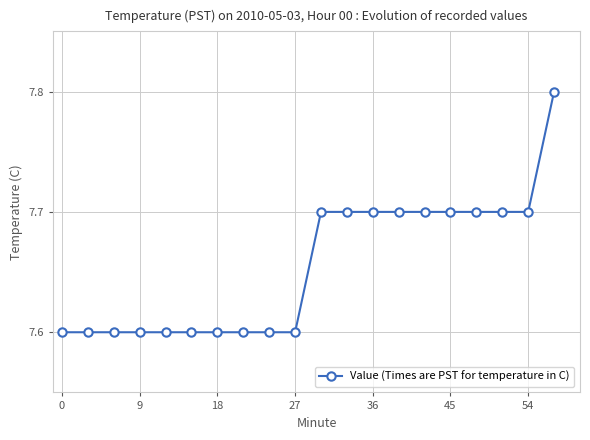

What is the minimum value shown in the chart?

7.6